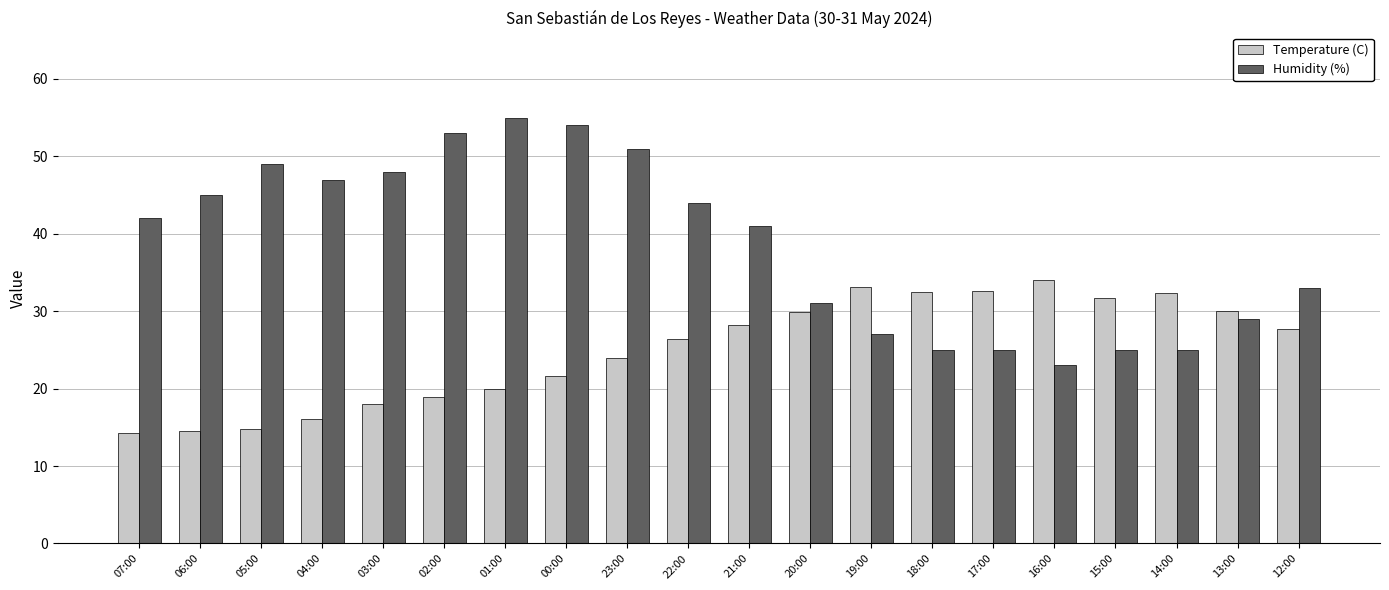

Which category has the highest value in the Humidity (%) series?

01:00